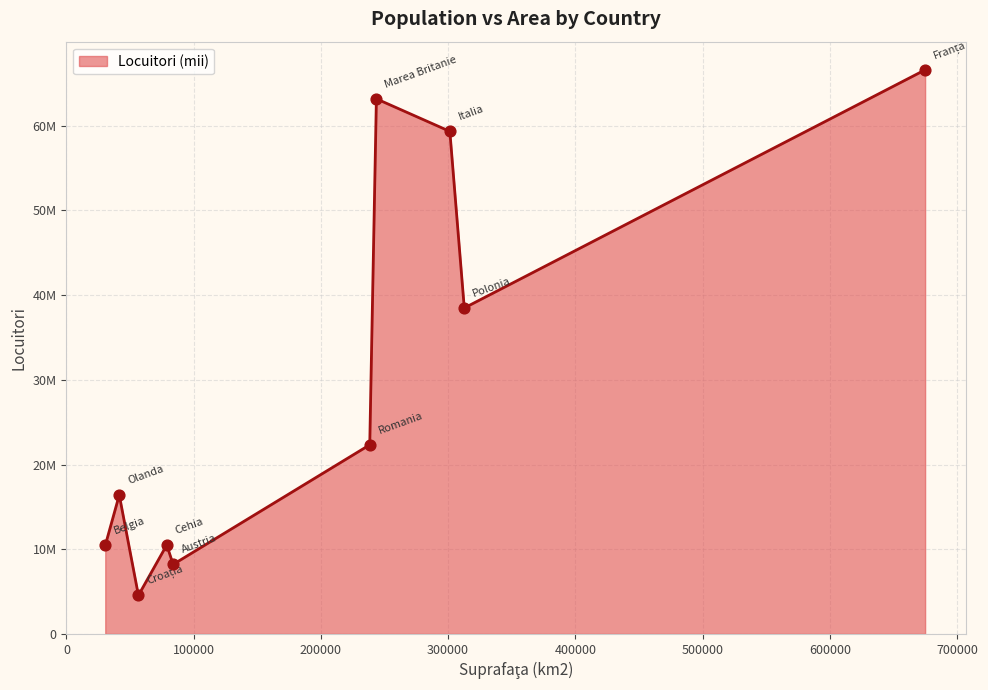

Is this an area chart (filled region under the line)?

Yes